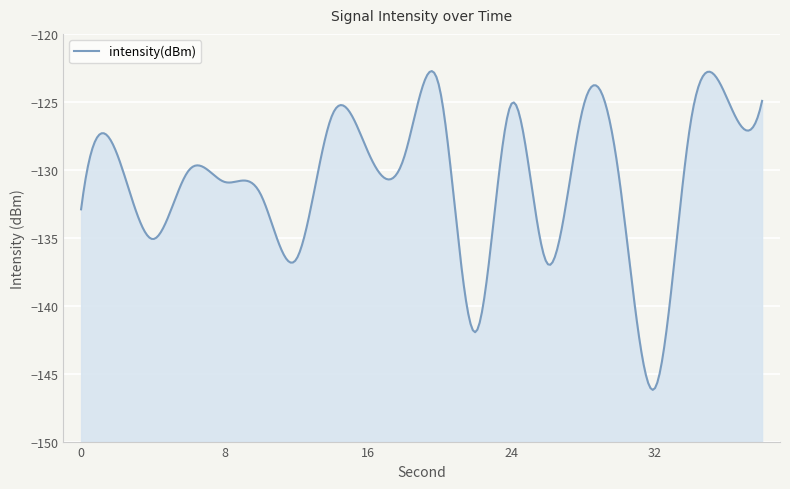

The chart shows a value of -33.9 at 2. True or false?

False